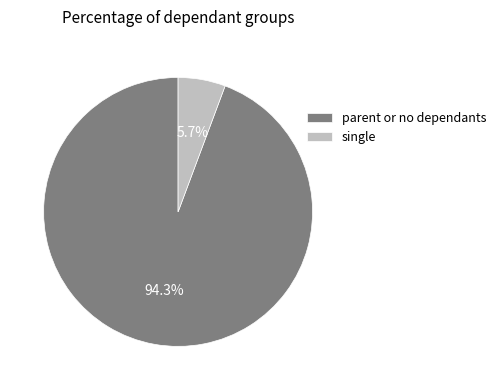

Does any single category account for the majority?

Yes